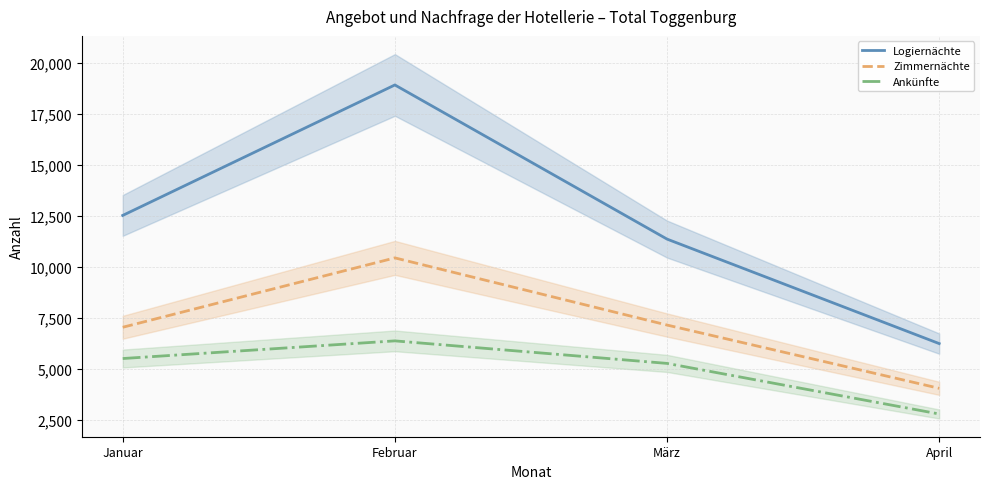

How many categories are shown in the chart?

4